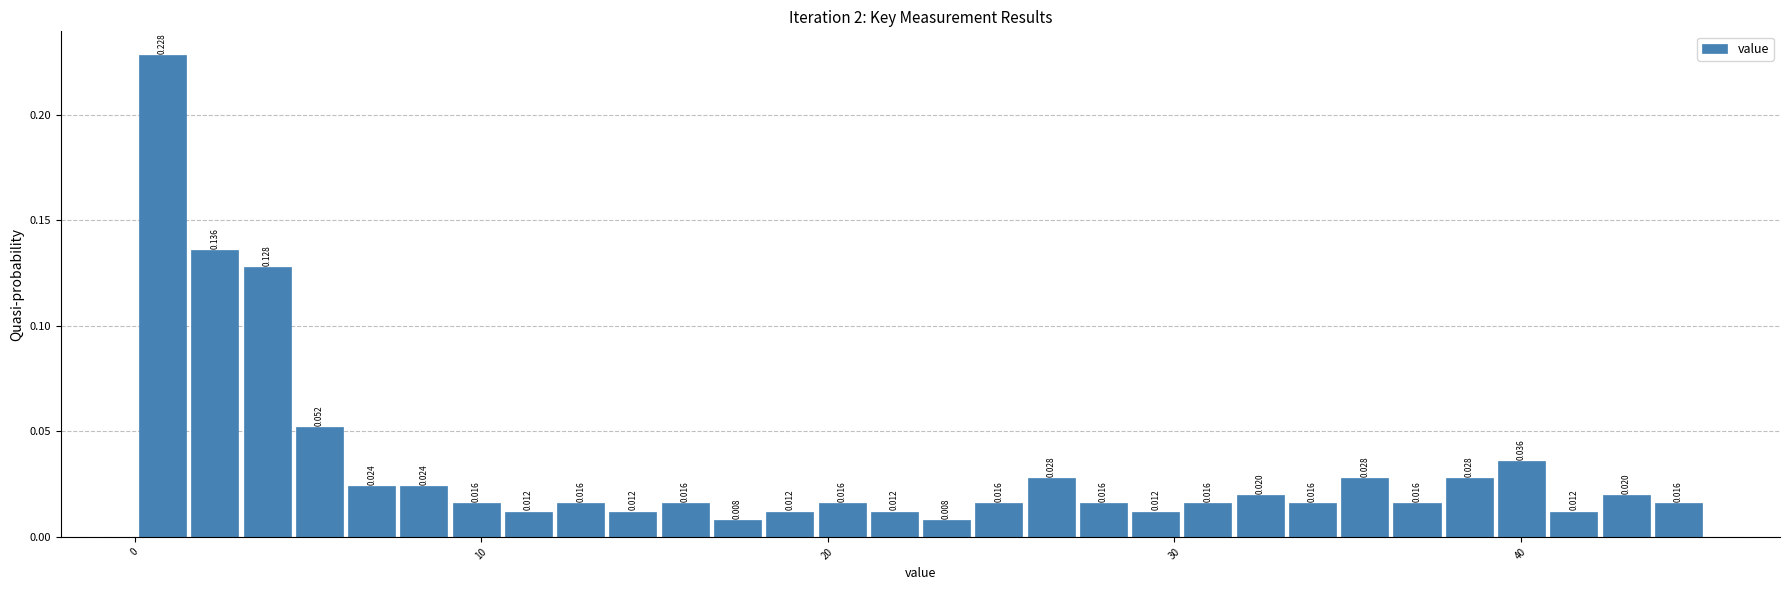

Around what value on the x-axis is the tallest bar? Give the approximate position of its centre, as read against the axis.

1